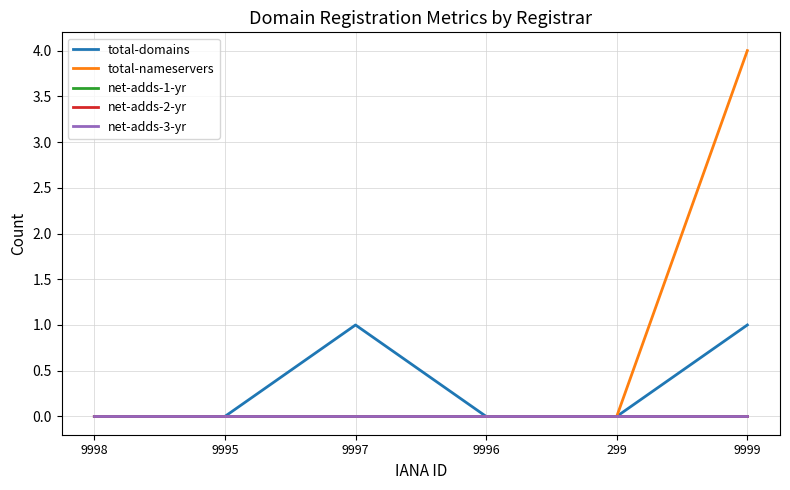

At which category does the chart reach its peak across all series?

9999